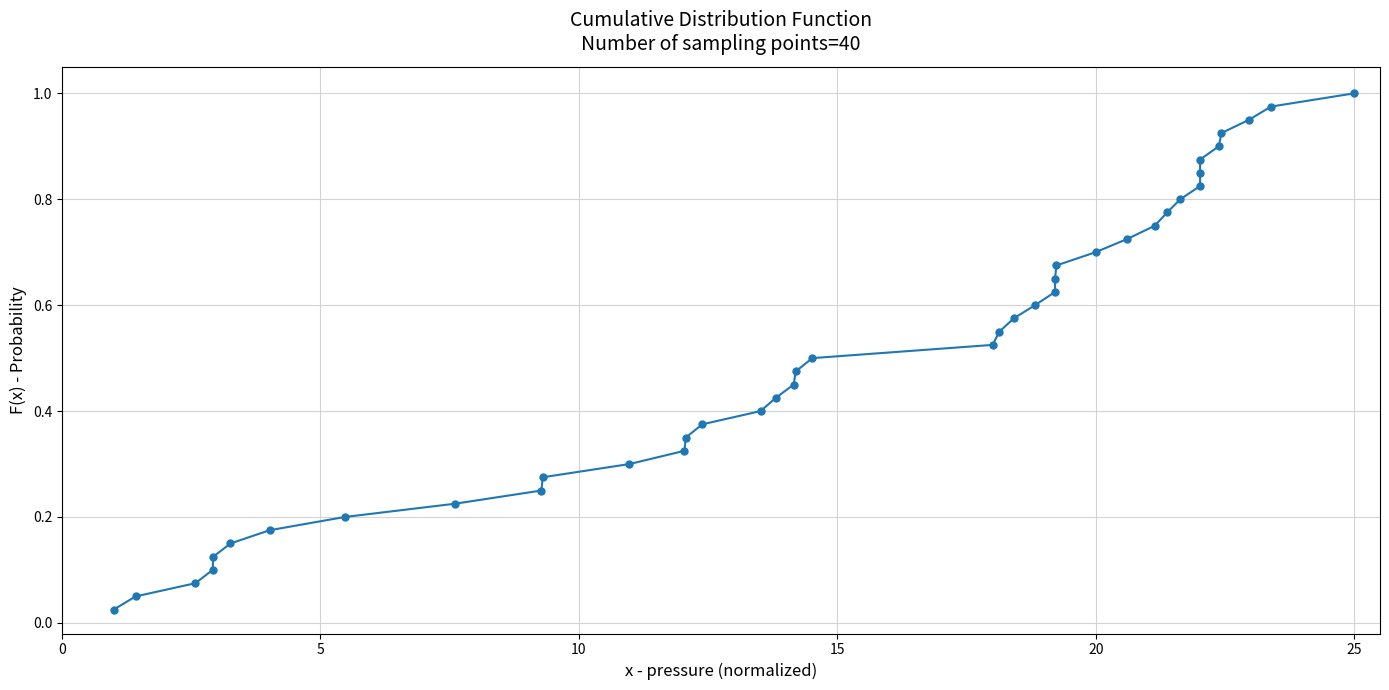

Does the chart have visible grid lines?

Yes